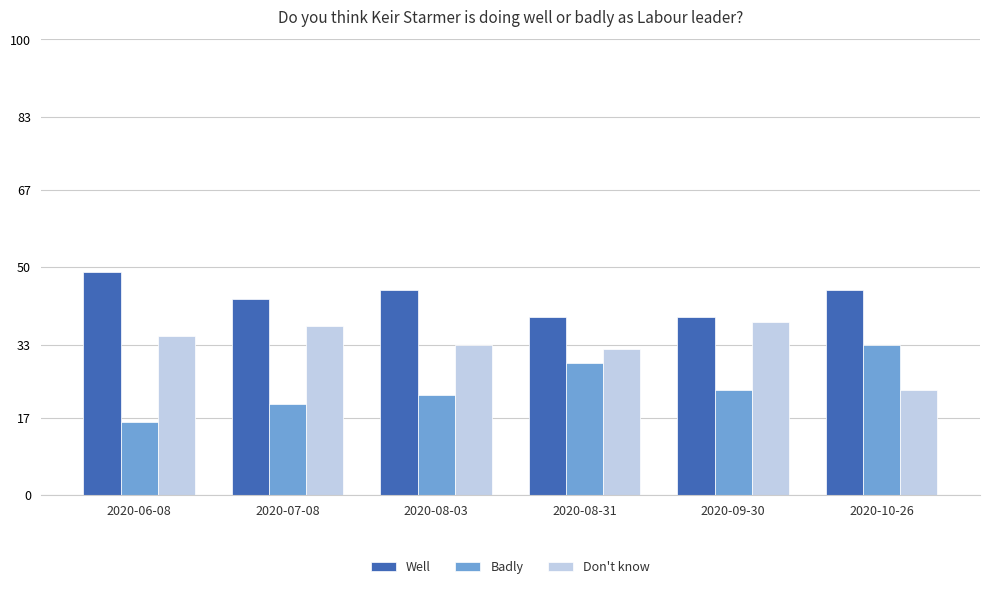

What is the total value across all series at 2020-10-26?

101.0